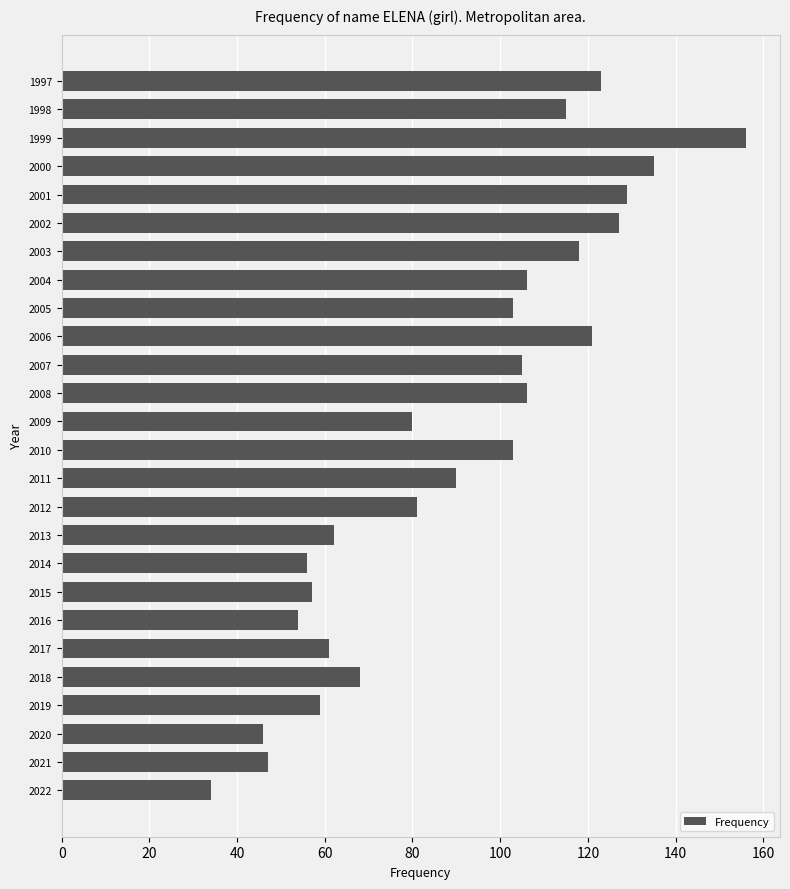

The value at 2003 is 212. True or false?

False